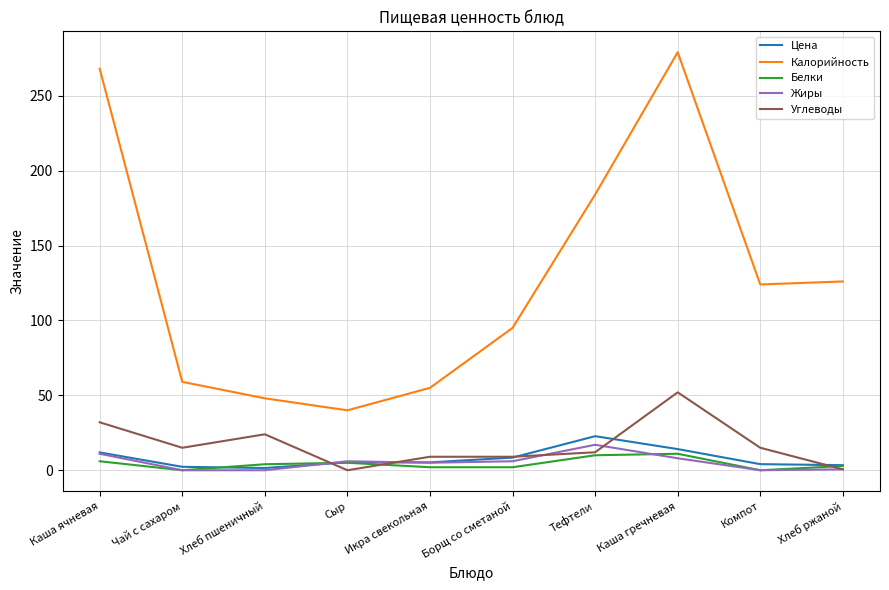

What is the greatest value displayed?

279.0